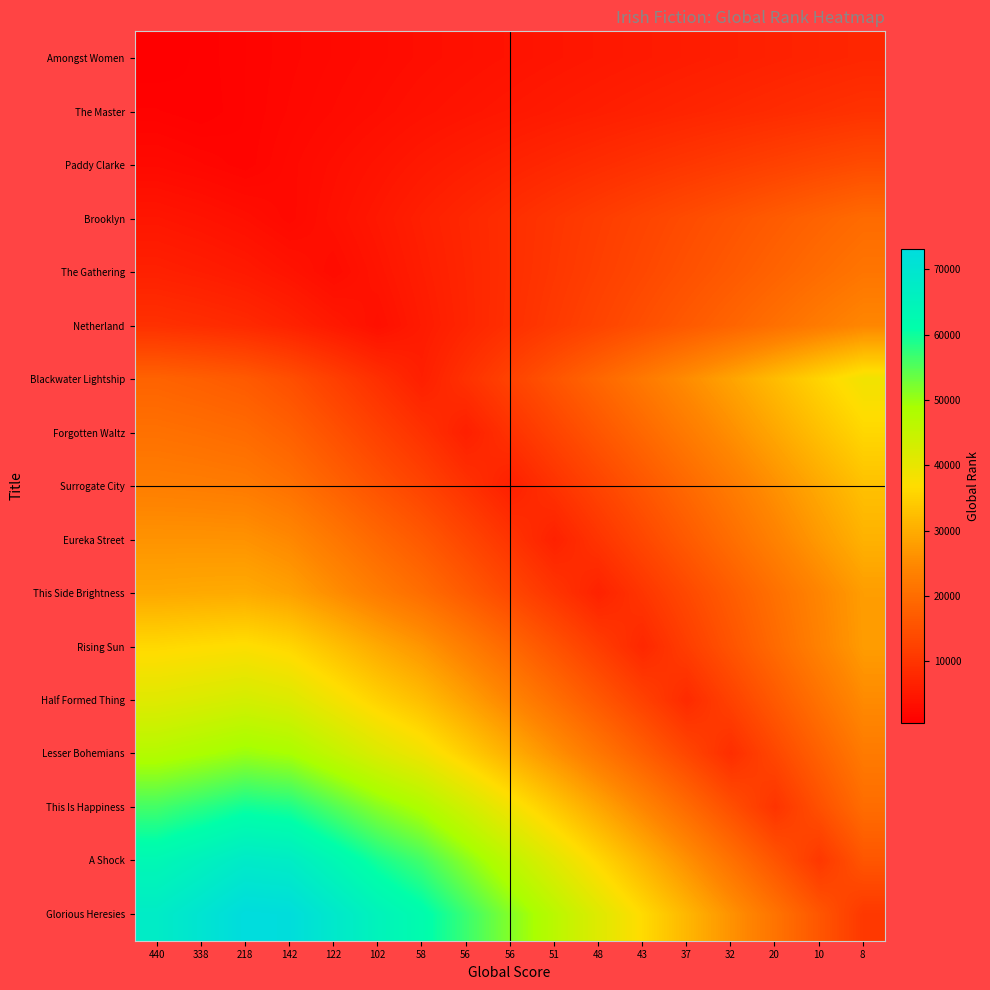

What is the difference between the highest and lowest values at 37?

25635.5